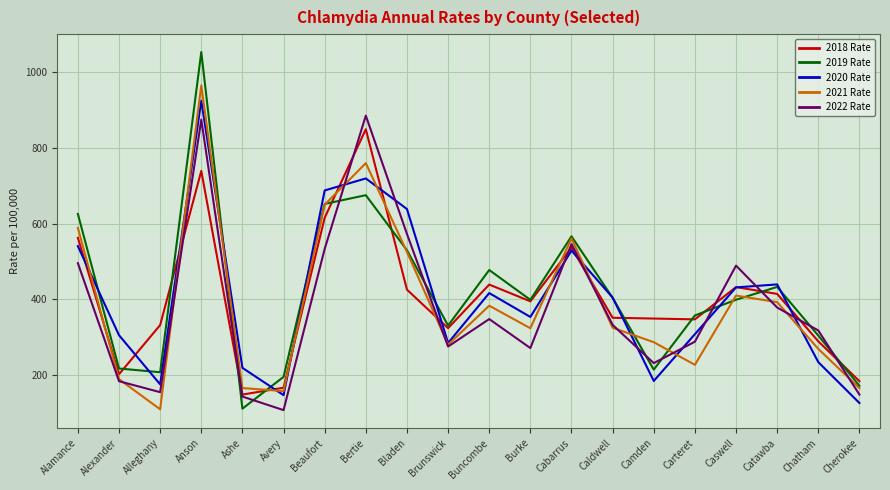

Rank the series by their maximum value, from lowest to highest.

2018 Rate, 2022 Rate, 2020 Rate, 2021 Rate, 2019 Rate